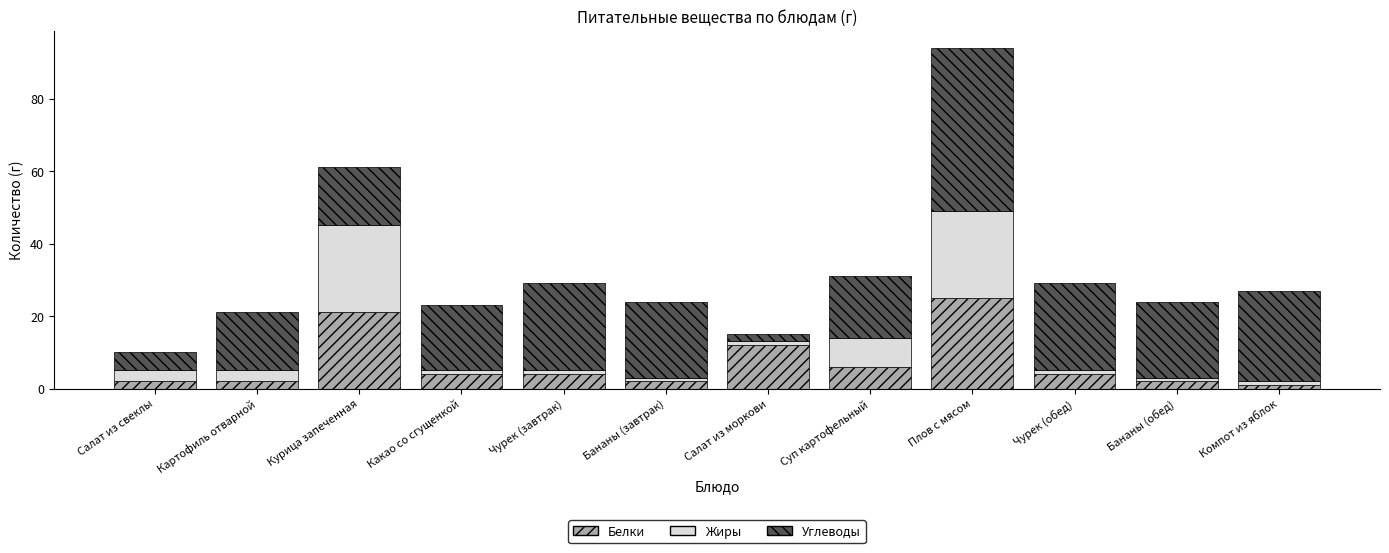

Where does the Белки series first go above 4?

Курица запеченная